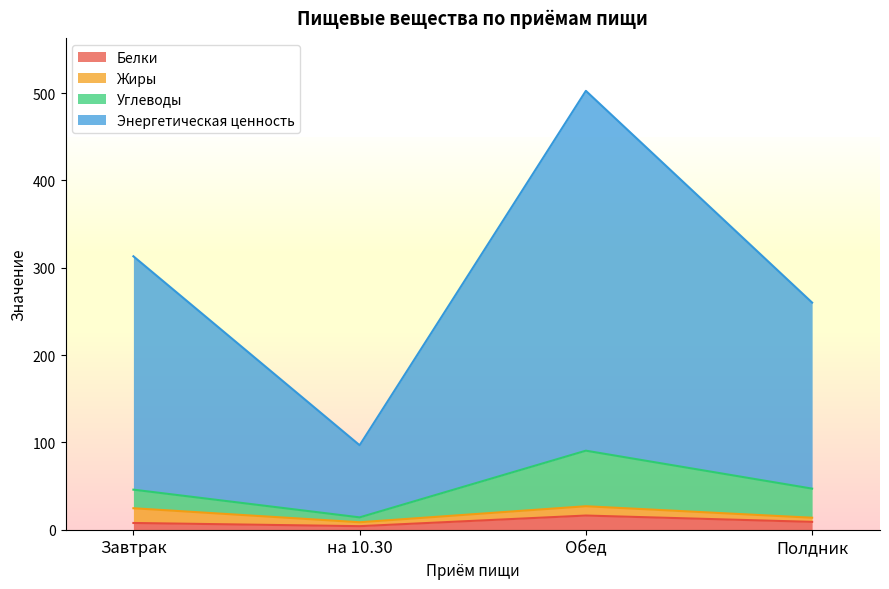

How many lines are shown in the chart?

4